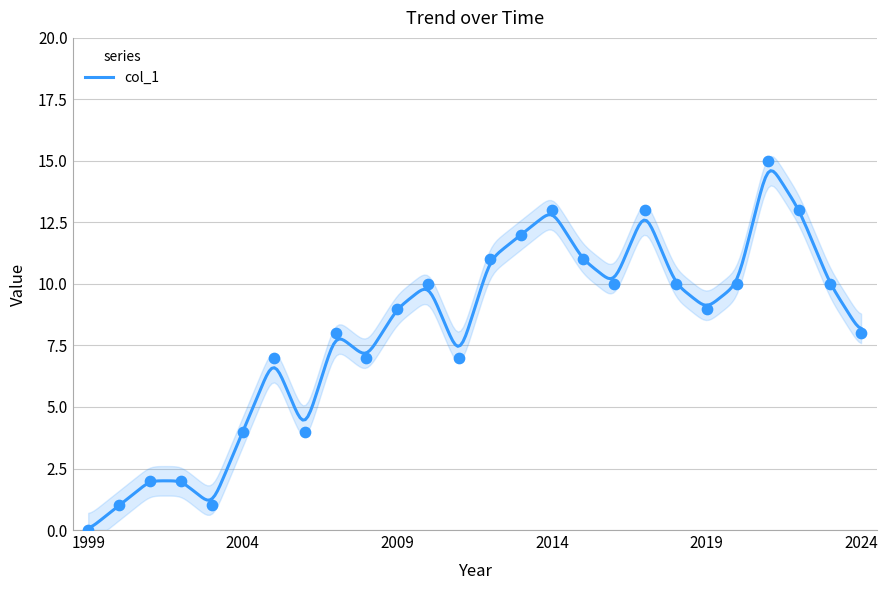

What is the change in value from 2004 to 2009?

+5